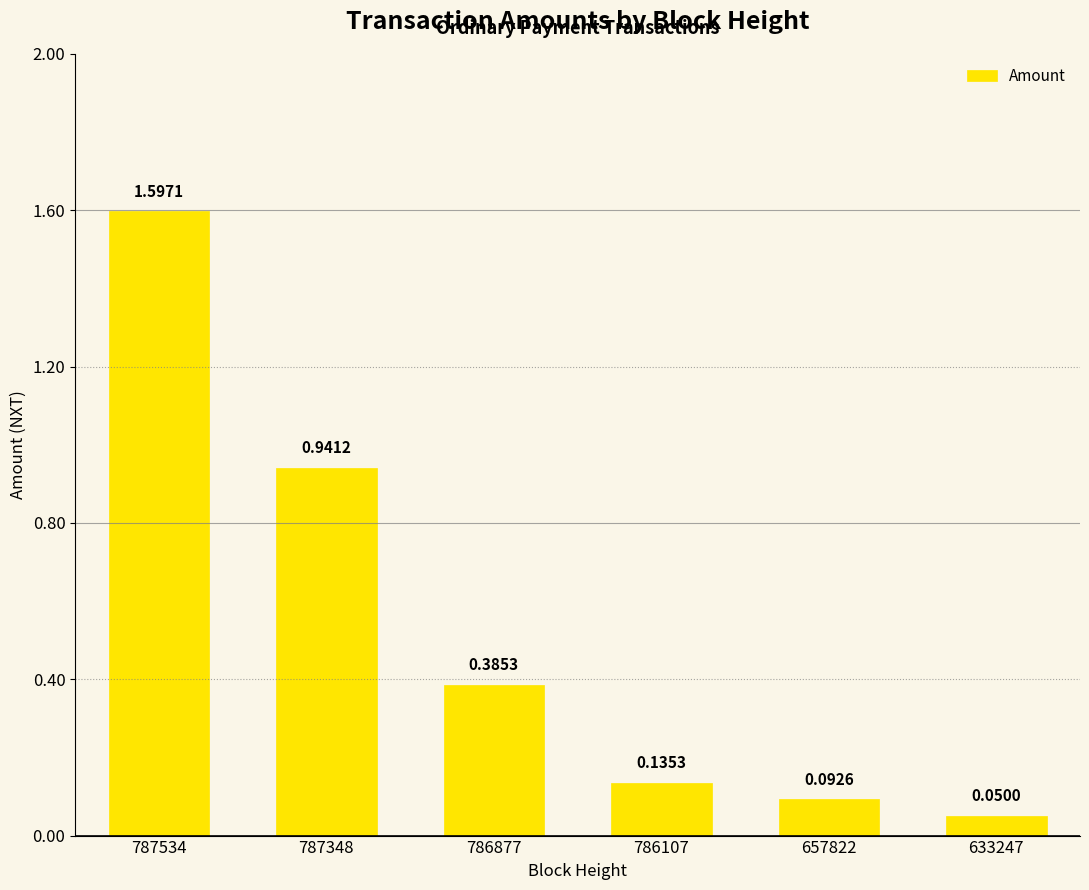

Rank the categories by value from highest to lowest.

787534, 787348, 786877, 786107, 657822, 633247